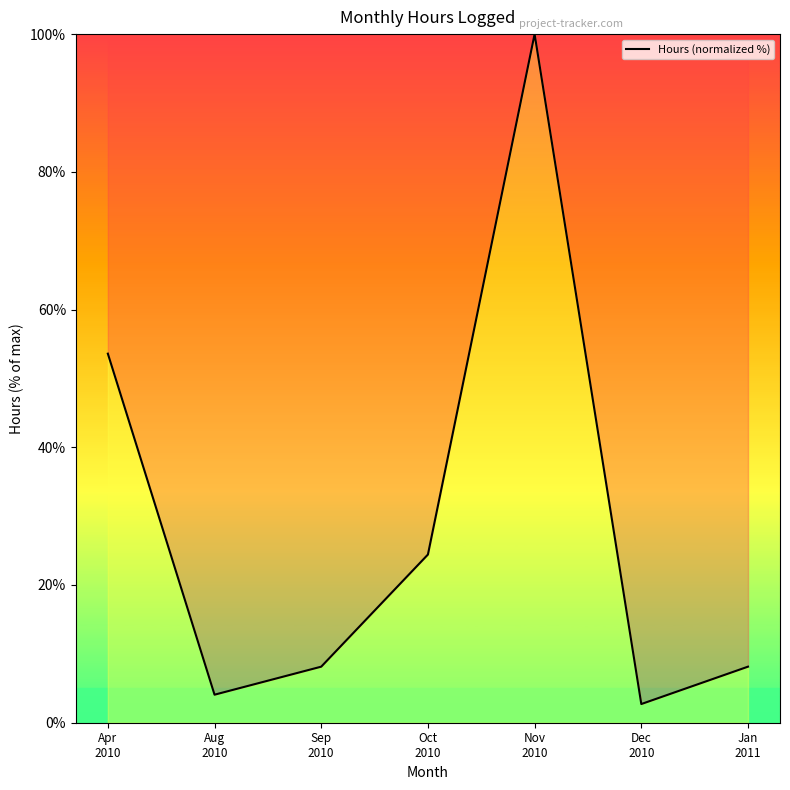

Count the number of data series in this chart.

1